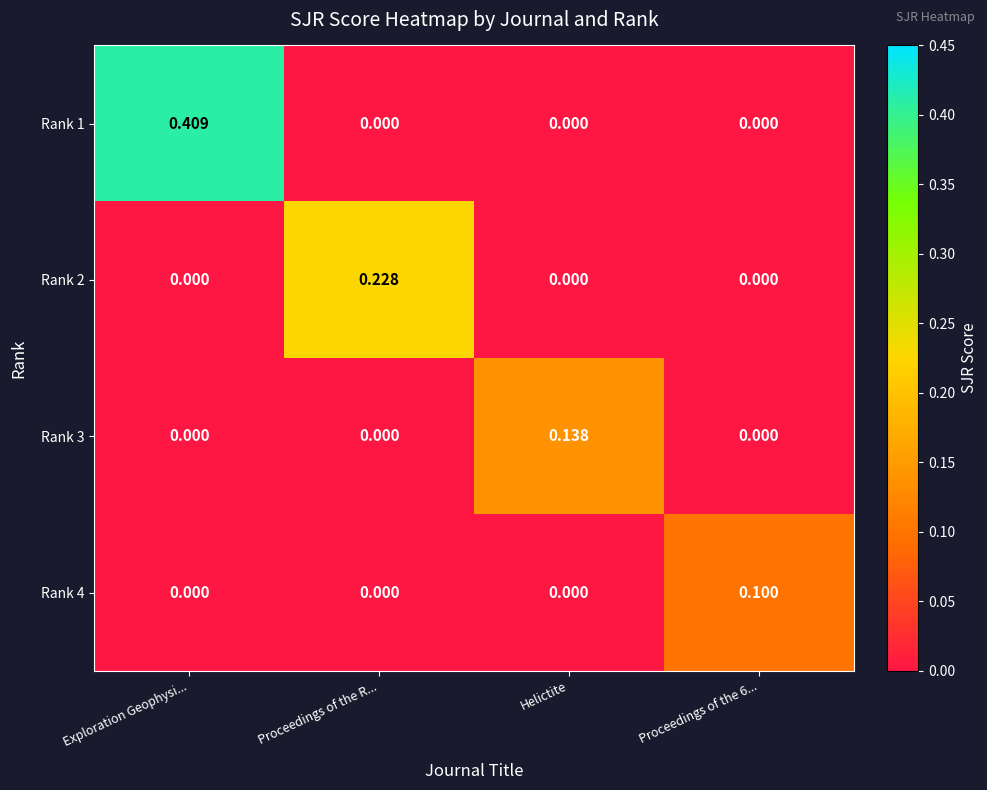

Between Proceedings of the R... and Exploration Geophysi..., which is larger?

Exploration Geophysi...